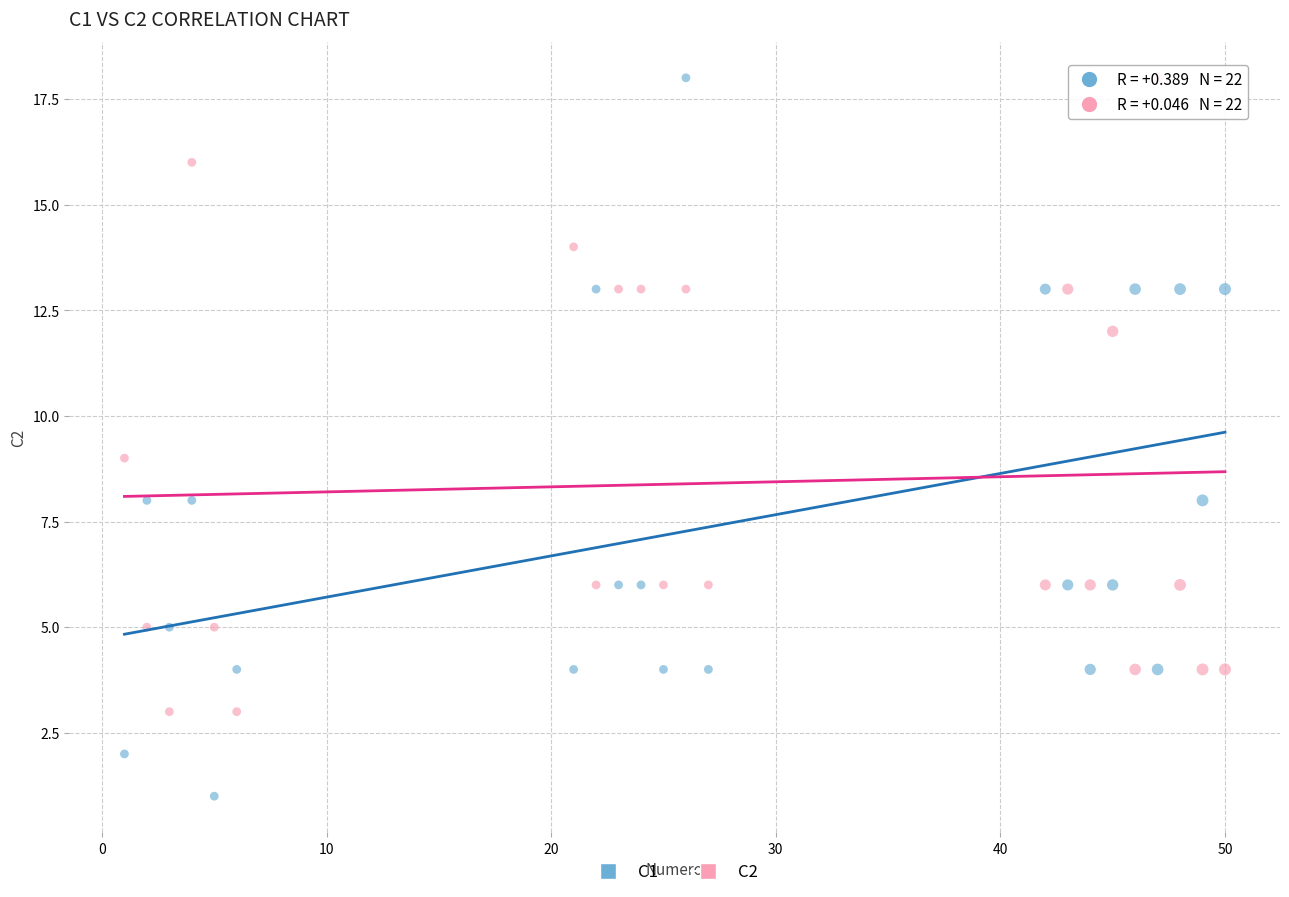

Which series contains the lowest Y value?

C1